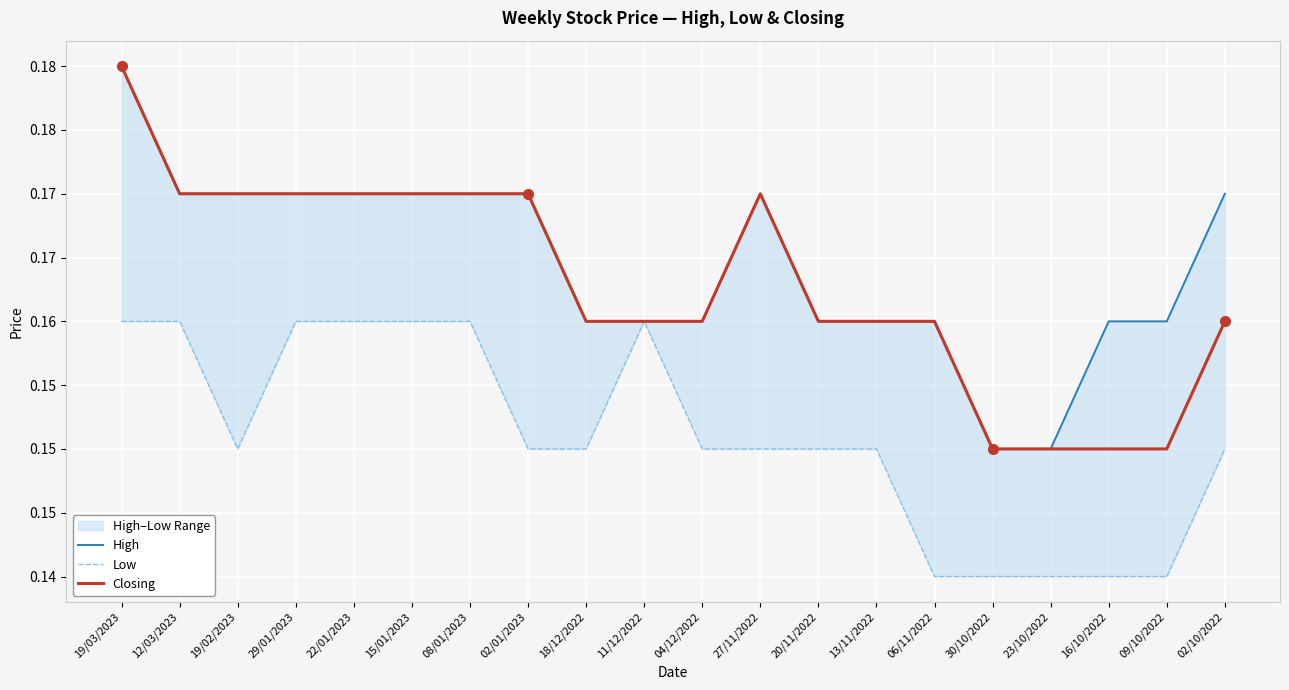

Reading left to right, extract all data points from this chart.

High: 0.2	0.2	0.2	0.2	0.2	0.2	0.2	0.2	0.2	0.2	0.2	0.2	0.2	0.2	0.2	0.1	0.1	0.2	0.2	0.2
Low: 0.2	0.2	0.1	0.2	0.2	0.2	0.2	0.1	0.1	0.2	0.1	0.1	0.1	0.1	0.1	0.1	0.1	0.1	0.1	0.1
Closing: 0.2	0.2	0.2	0.2	0.2	0.2	0.2	0.2	0.2	0.2	0.2	0.2	0.2	0.2	0.2	0.1	0.1	0.1	0.1	0.2